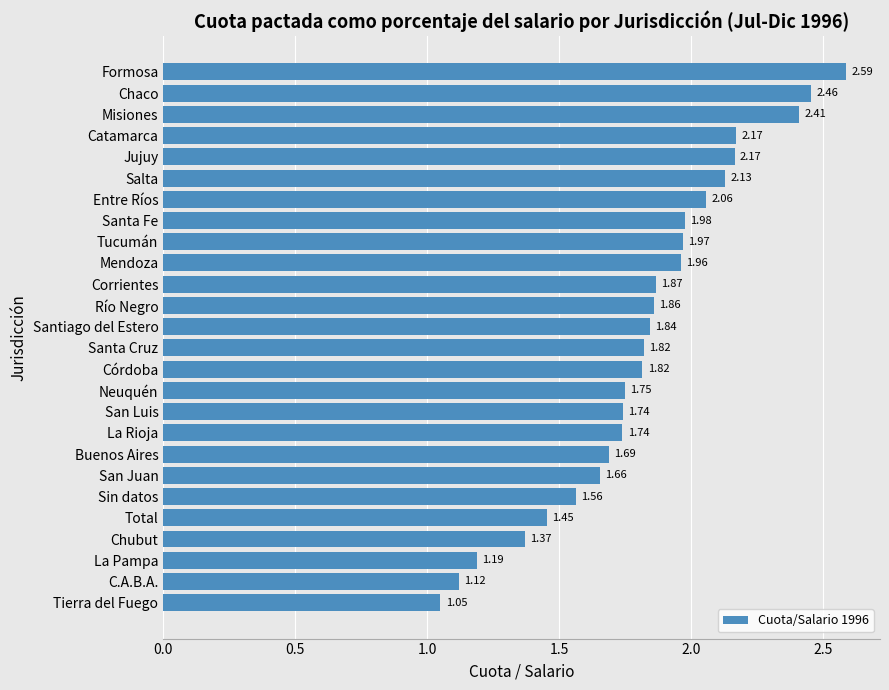

What is the sum of all values?

47.4